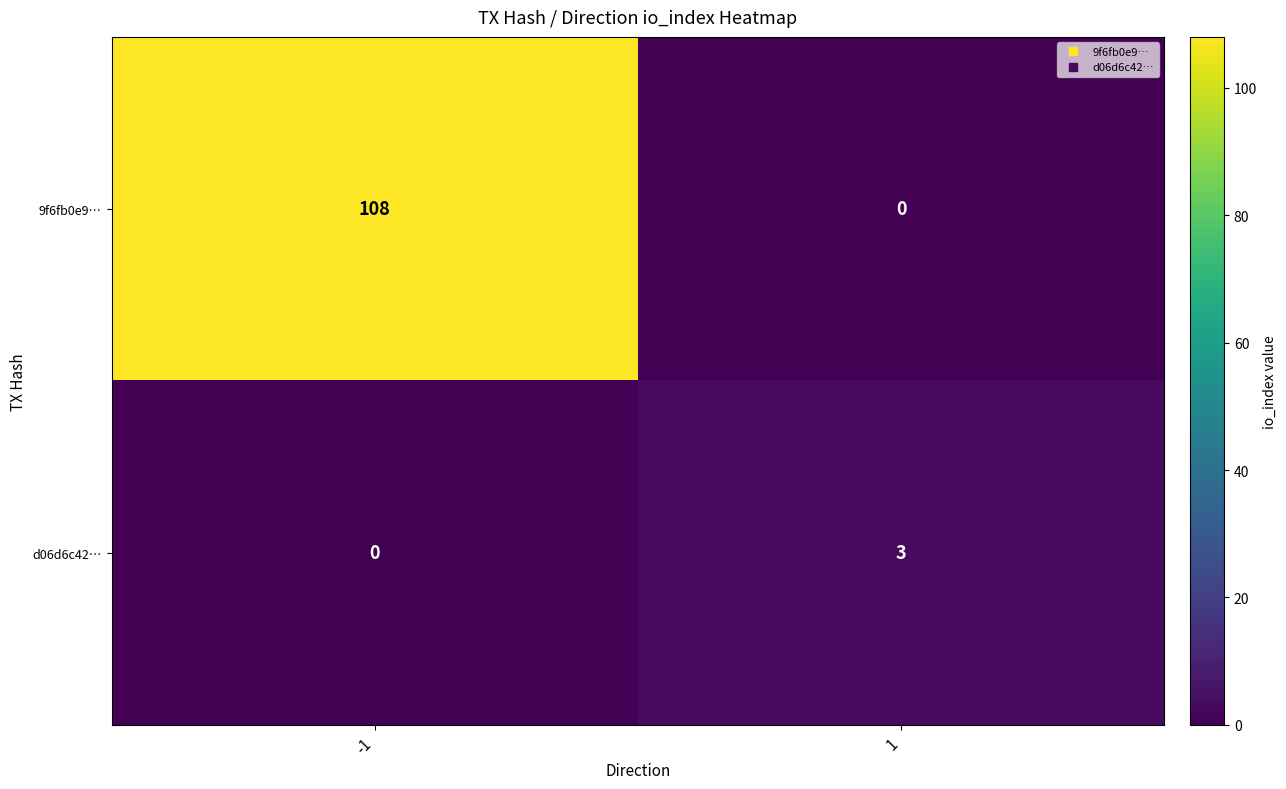

Which series changed the most between -1 and 1?

9f6fb0e9…